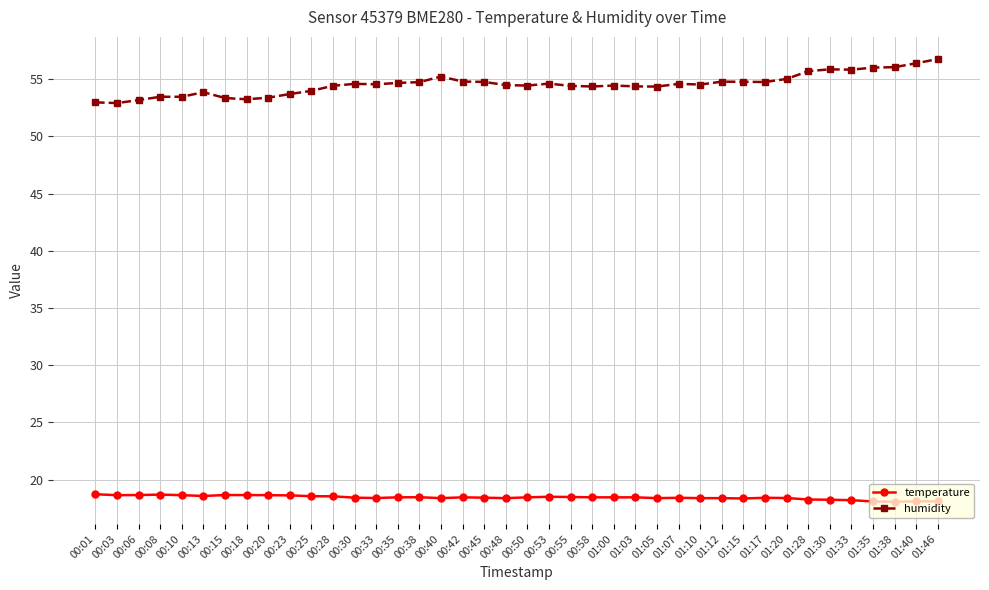

Does the chart have visible grid lines?

Yes